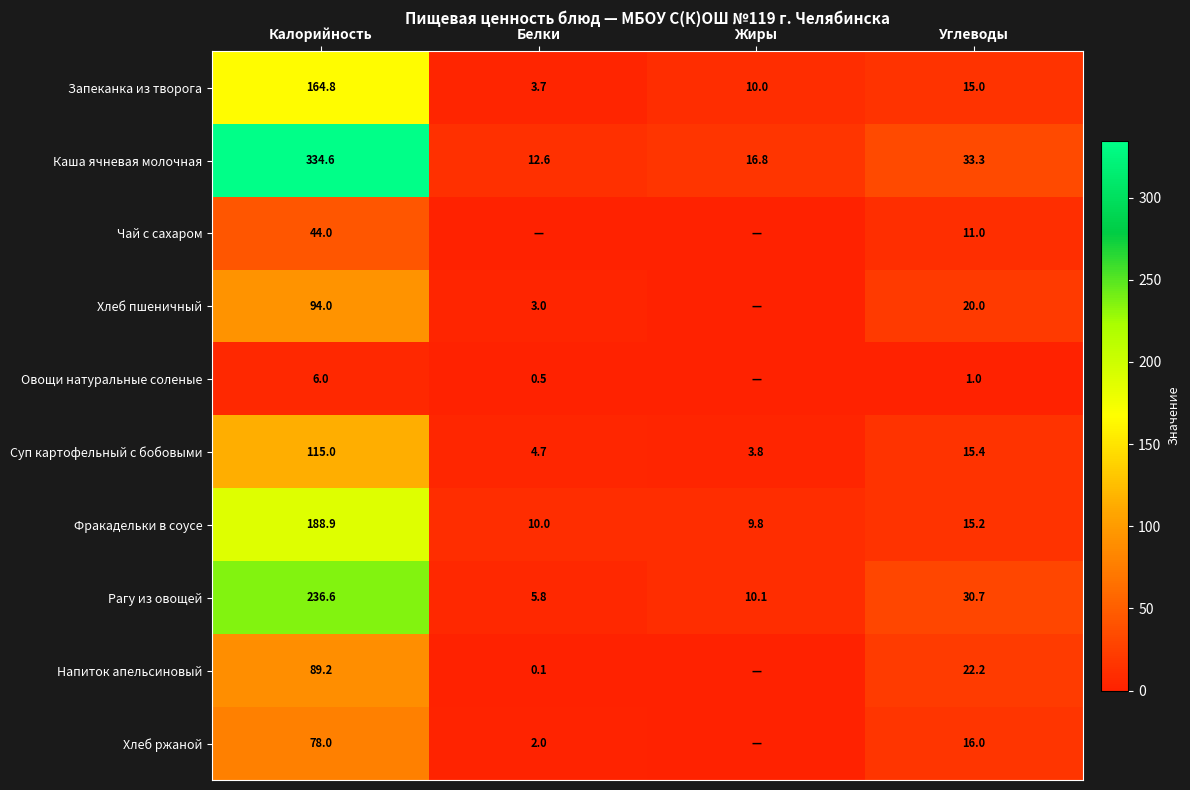

At which label does Запеканка из творога first exceed 15?

Калорийность